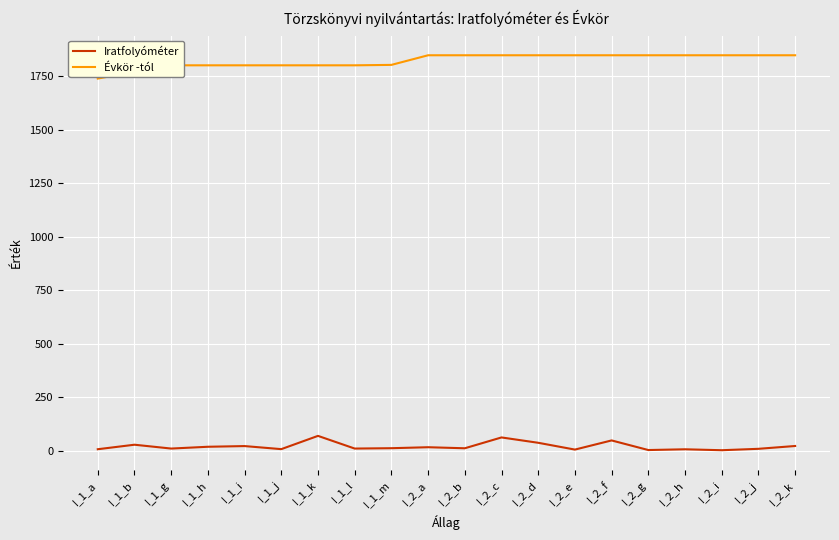

What is the minimum value for Évkör -tól?

1740.0